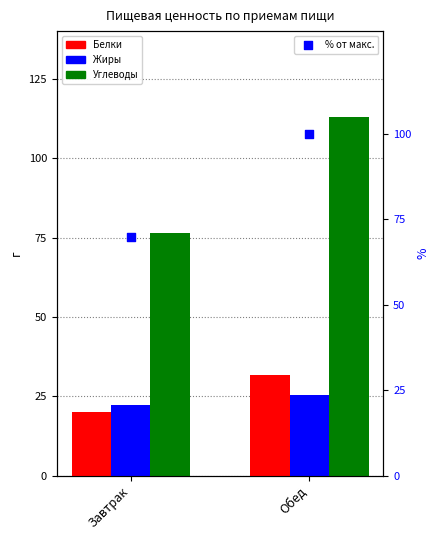

Which series has the largest total across all categories?

Углеводы